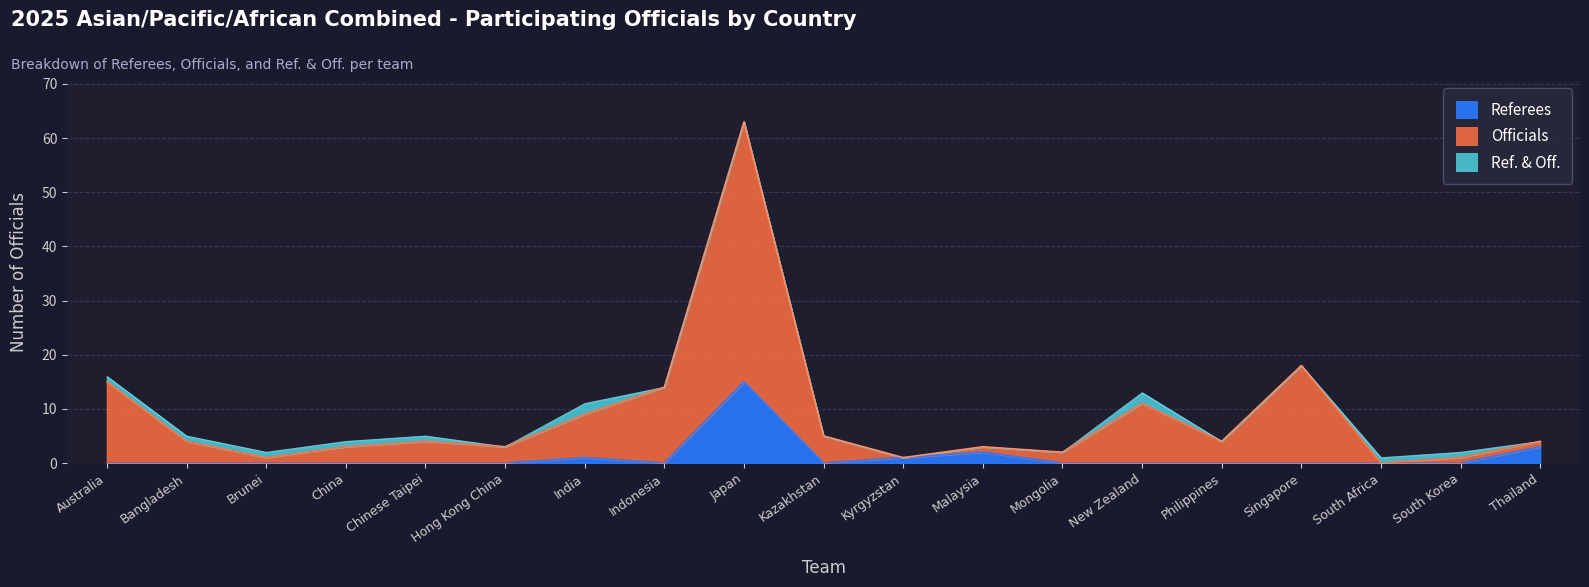

What is the total value across all series at Japan?

63